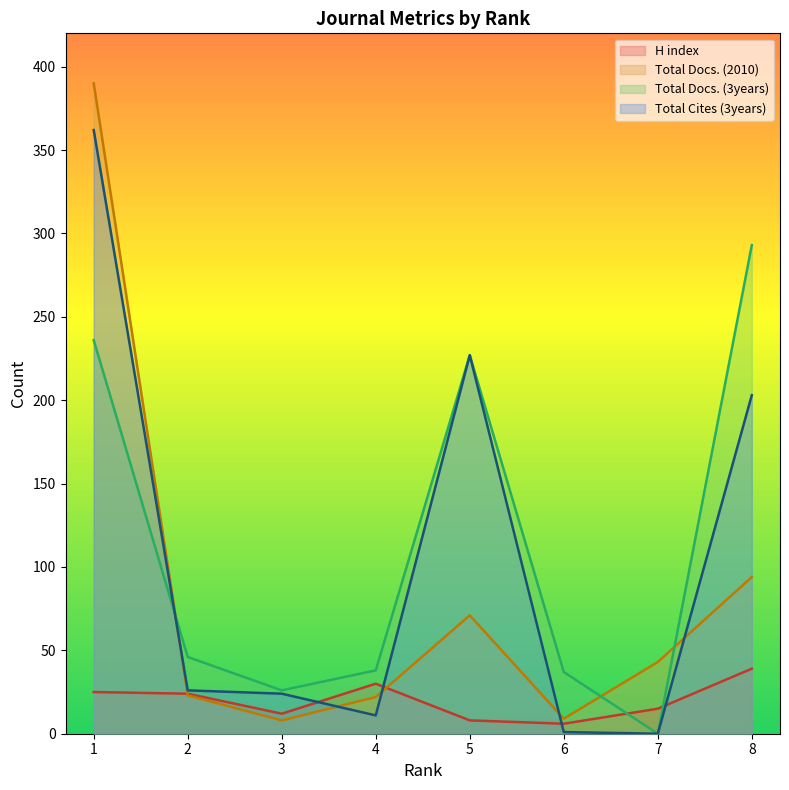

What are all the series names shown in the legend?

H index, Total Docs. (2010), Total Docs. (3years), Total Cites (3years)